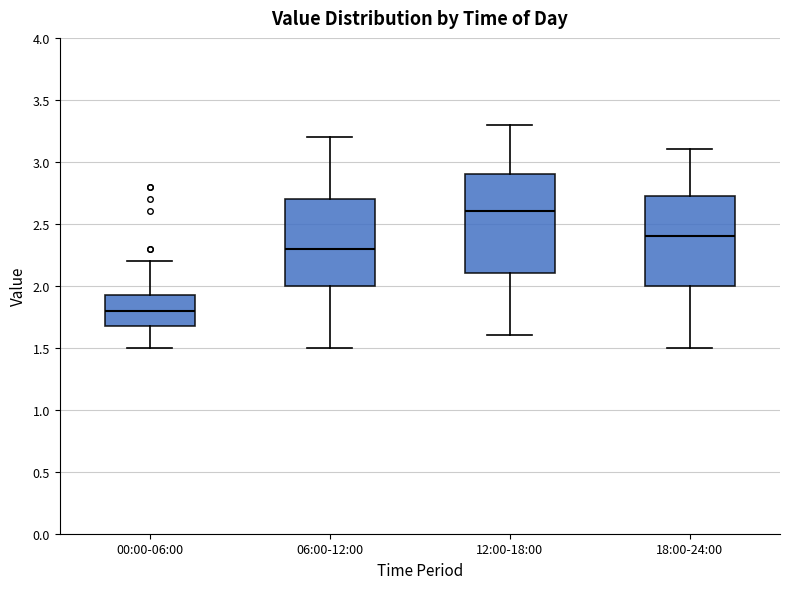

Reading left to right, read every box against the y-axis: the position of its median line, the range the box covers, and the ends of its whiskers. The values are not printed on the chart, so give them approximately, as read against the axis.

00:00-06:00: median 1.80, box 1.70 to 1.95, whiskers 1.50 to 2.20
06:00-12:00: median 2.30, box 2.00 to 2.70, whiskers 1.50 to 3.20
12:00-18:00: median 2.60, box 2.10 to 2.90, whiskers 1.60 to 3.30
18:00-24:00: median 2.40, box 2.00 to 2.75, whiskers 1.50 to 3.10